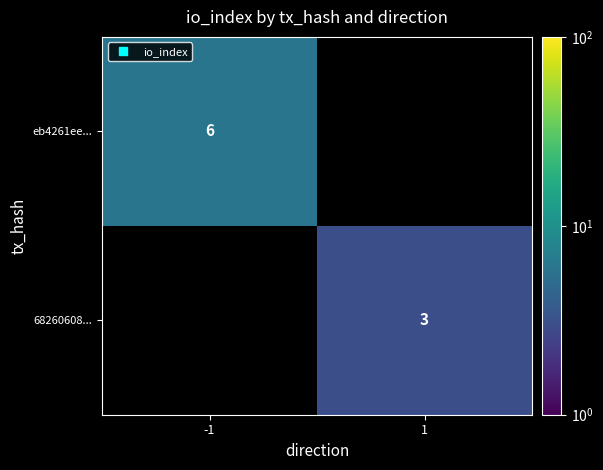

The eb4261ee... series shows 6.0 at -1. True or false?

True